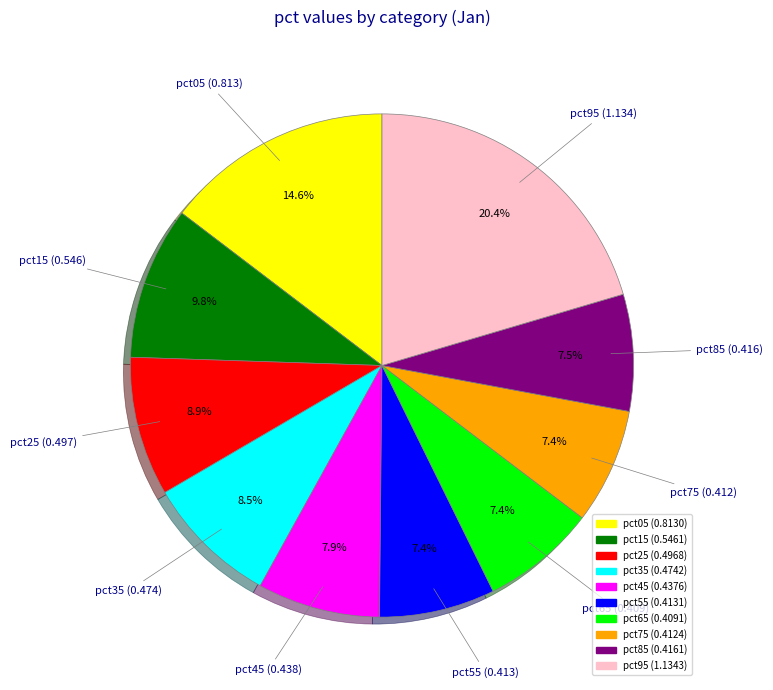

Does any single category account for the majority?

No